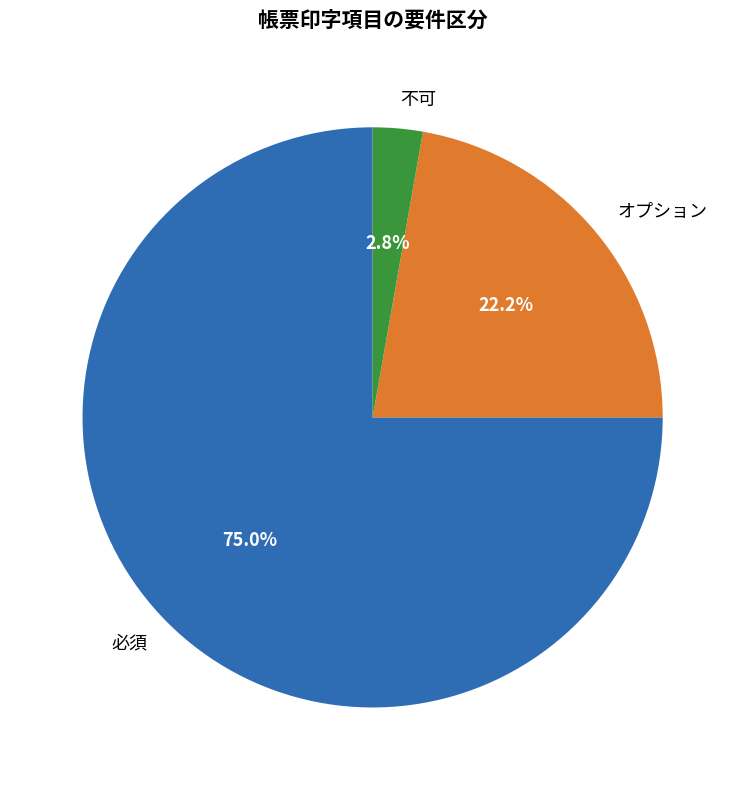

Between 必須 and 不可, which is larger?

必須